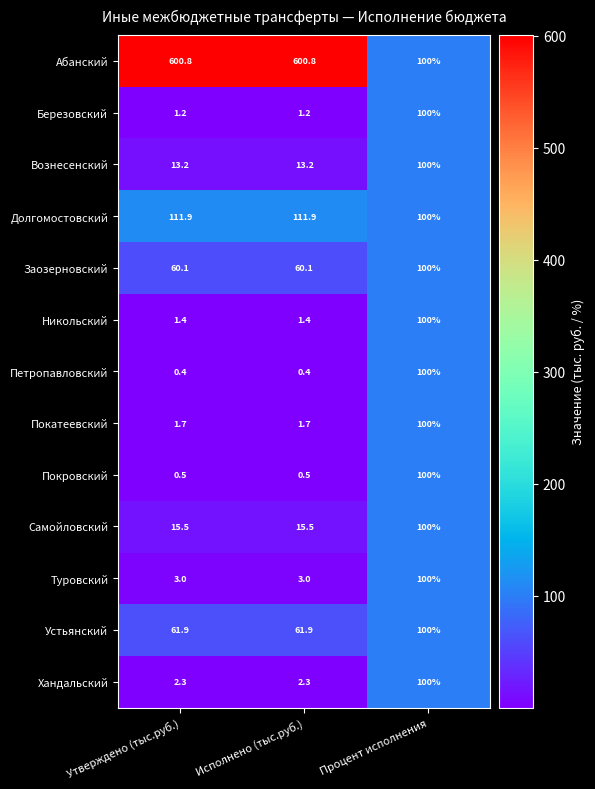

Which series has the widest spread of values?

Абанский